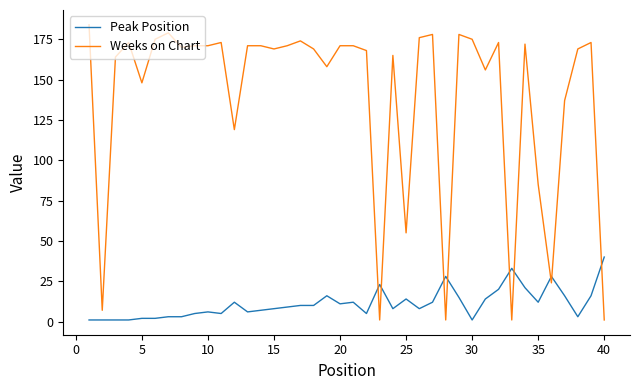

Reading left to right, extract all data points from this chart.

Peak Position: 1	1	1	1	2	2	3	3	5	6	5	12	6	7	8	9	10	10	16	11	12	5	23	8	14	8	12	28	15	1	14	20	33	21	12	28	16	3	16	40
Weeks on Chart: 184	7	164	173	148	175	179	170	171	171	173	119	171	171	169	171	174	169	158	171	171	168	1	165	55	176	178	1	178	175	156	173	1	172	85	24	137	169	173	1